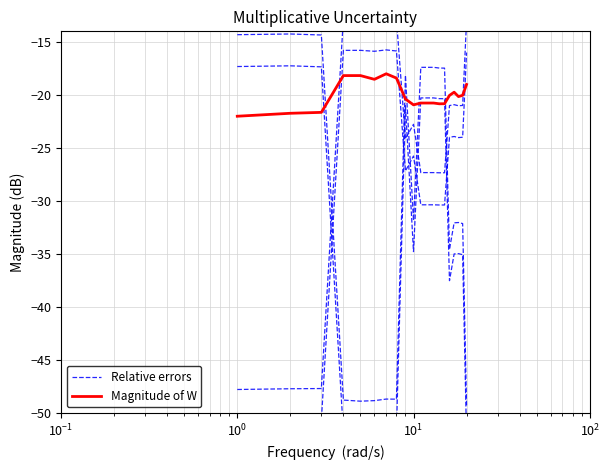

Between which two adjacent categories do Magnitude of W and Relative errors first intersect?

$\mathdefault{10^{0}}$ and $\mathdefault{10^{1}}$